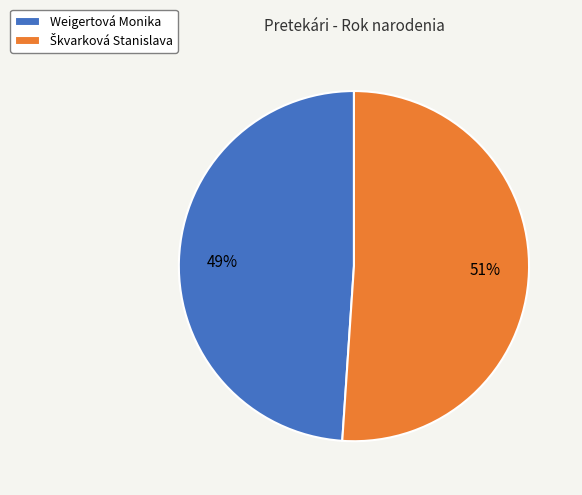

To the nearest percent, what is the difference between the largest and smallest slice percentages?

2%